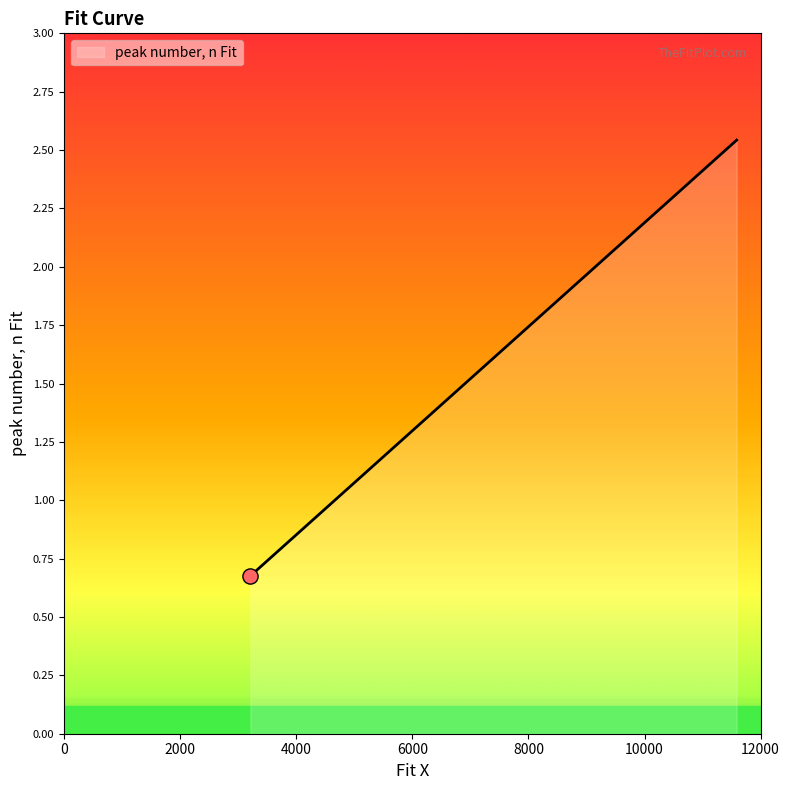

What is the minimum value shown in the chart?

0.7